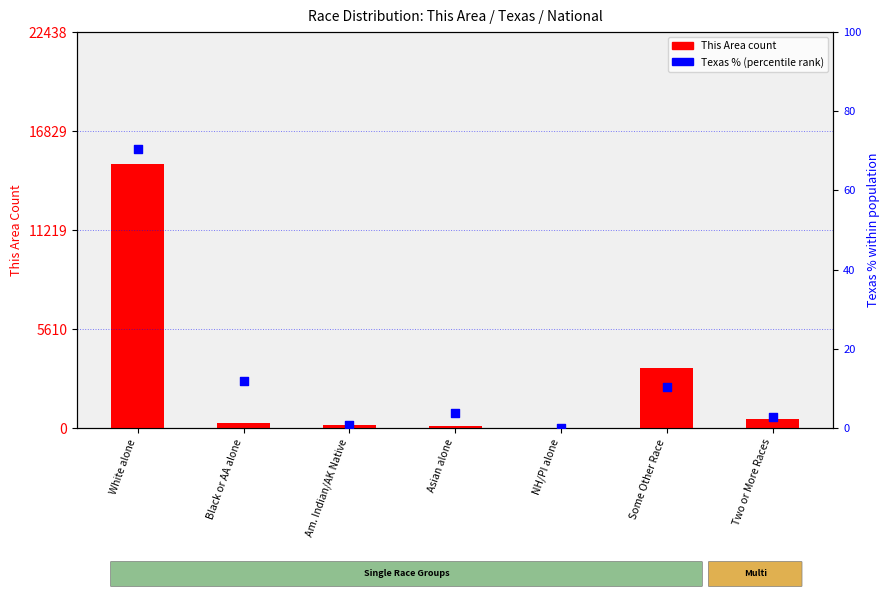

Which series contains the highest Y value?

This Area count